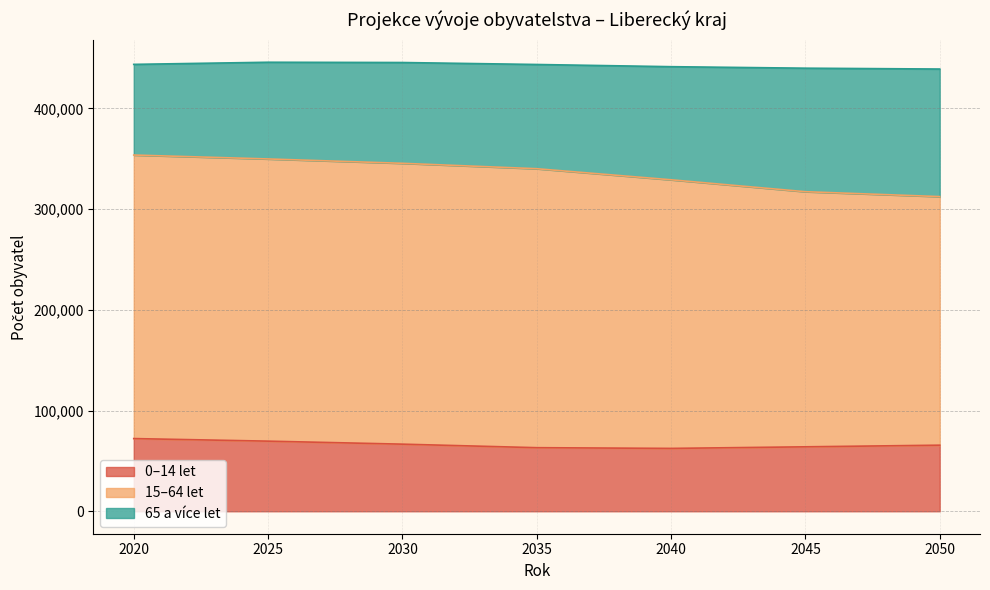

What are all the series names shown in the legend?

0–14 let, 15–64 let, 65 a více let